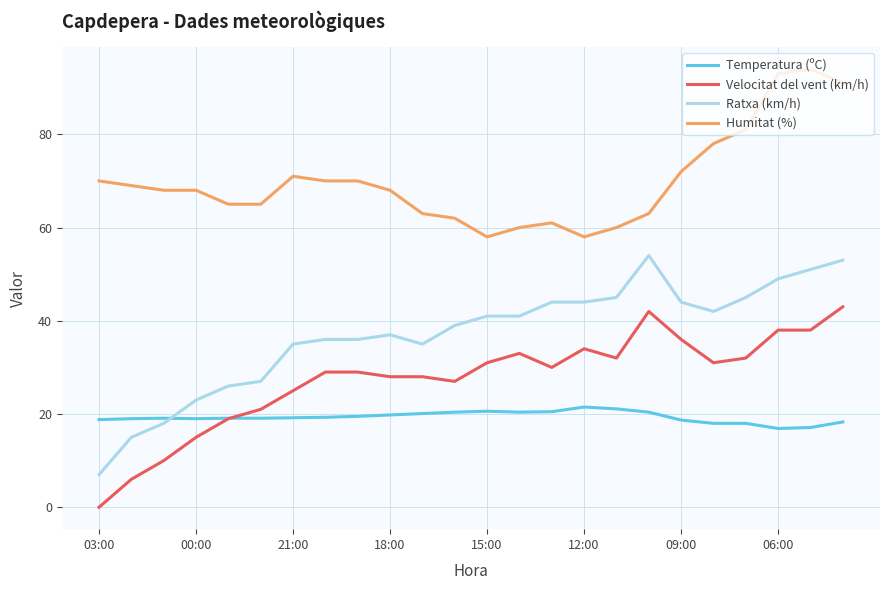

True or false: Humitat (%) and Ratxa (km/h) cross at least once.

False